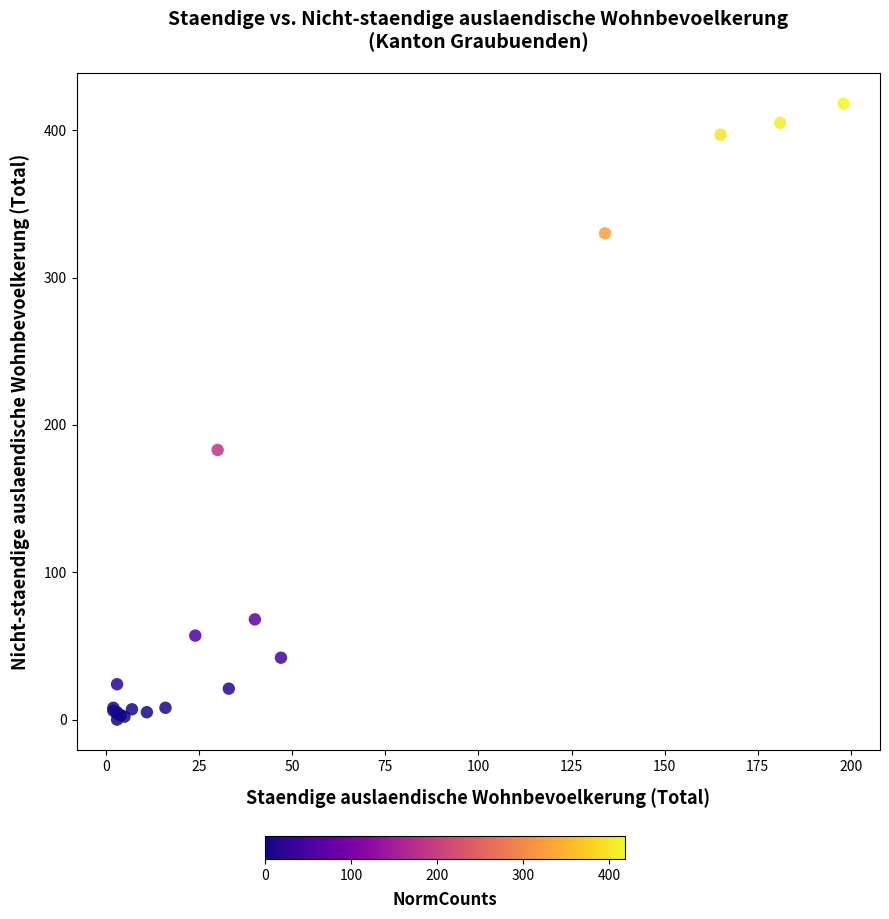

What Y value in the scatter plot is closest to 209?

183